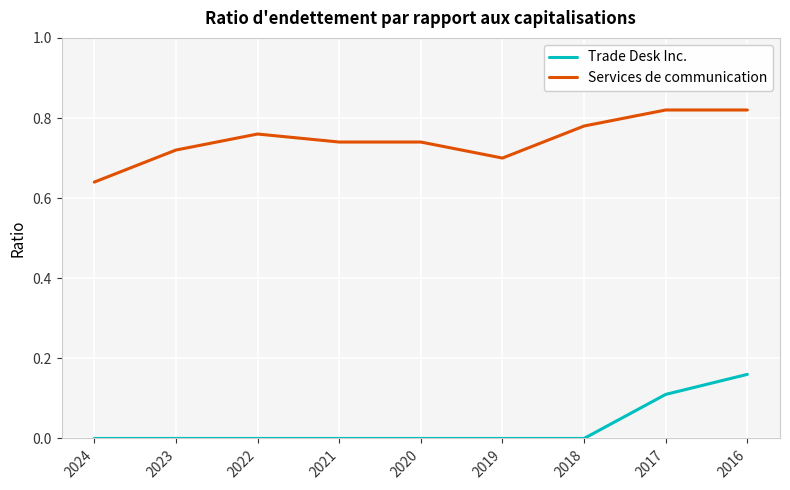

What are all the series names shown in the legend?

Trade Desk Inc., Services de communication